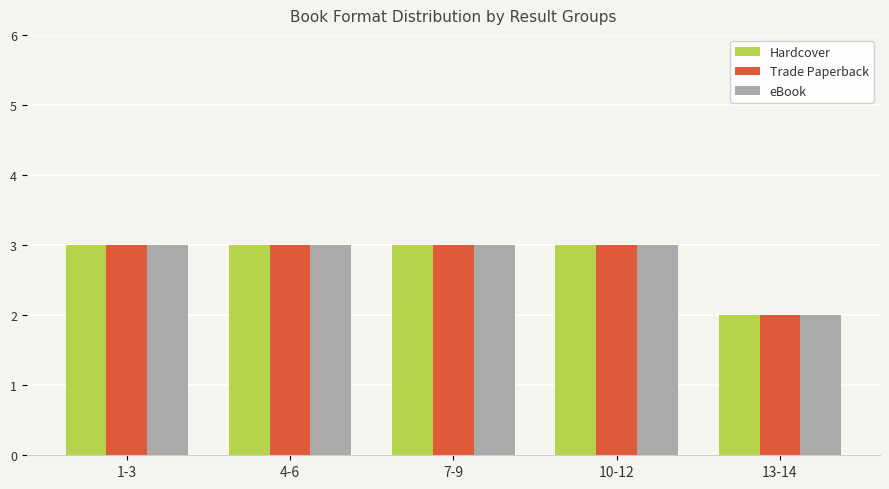

At which label is Trade Paperback closest to 2?

13-14